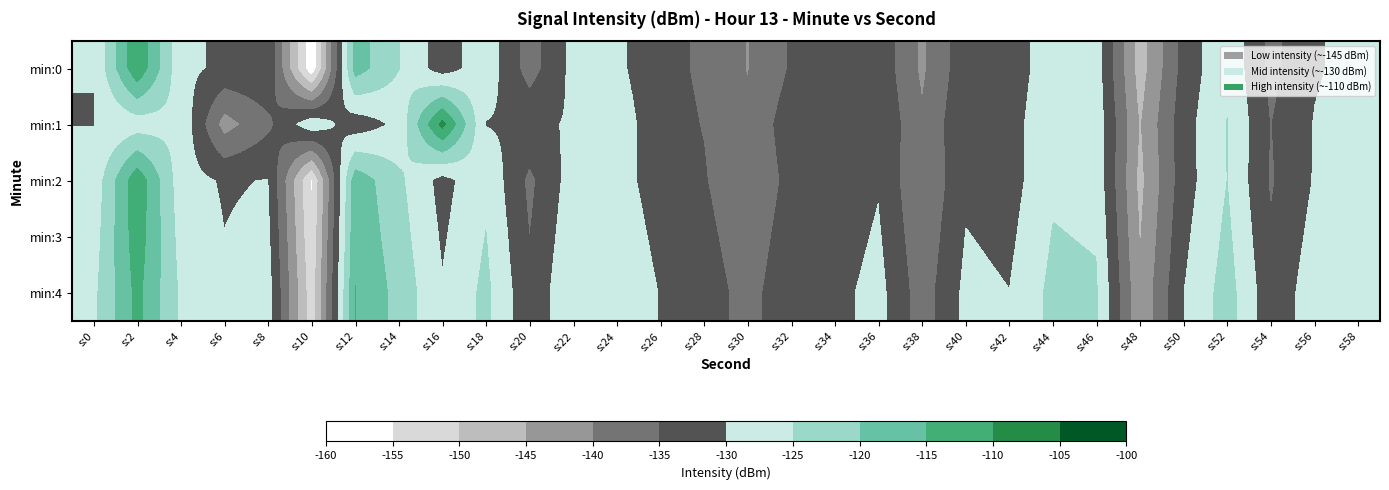

Which series changed the most between s:0 and s:10?

min:0